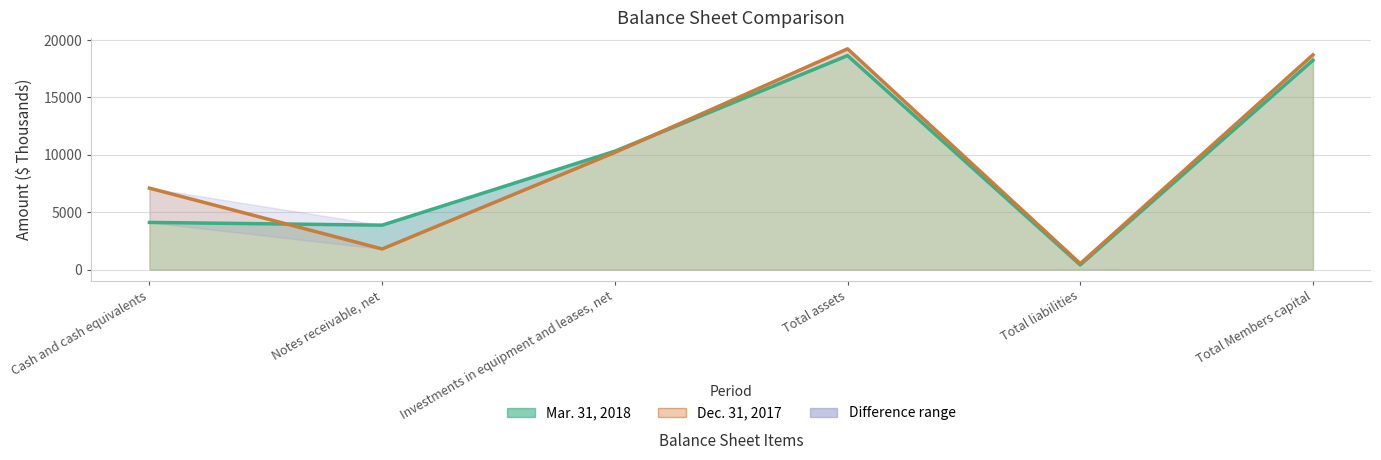

Which series has the largest total across all categories?

Dec. 31, 2017